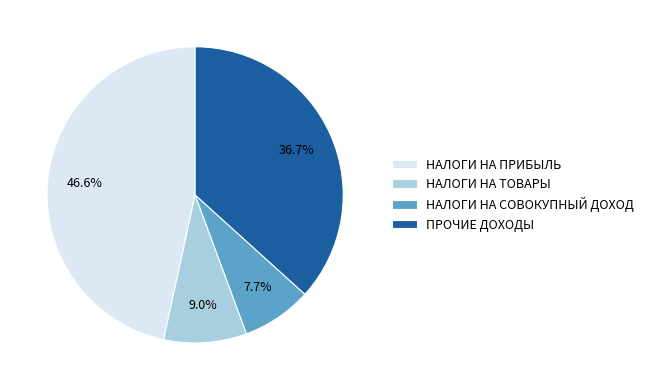

Is there a majority slice in this chart?

No